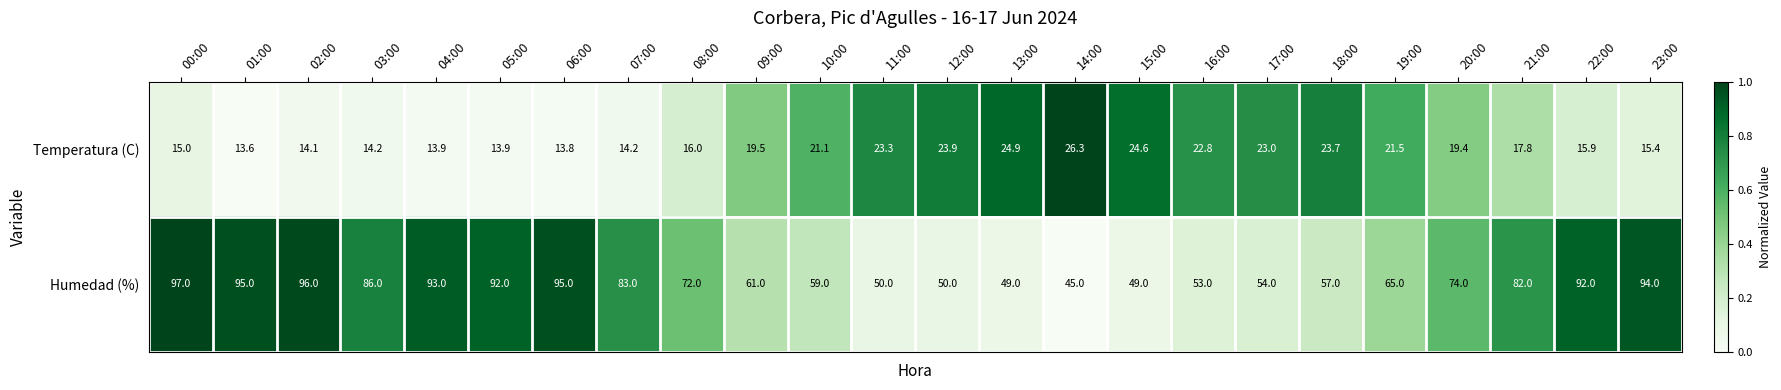

What is the difference between the maximum and minimum values in the Temperatura (C) series?

12.7